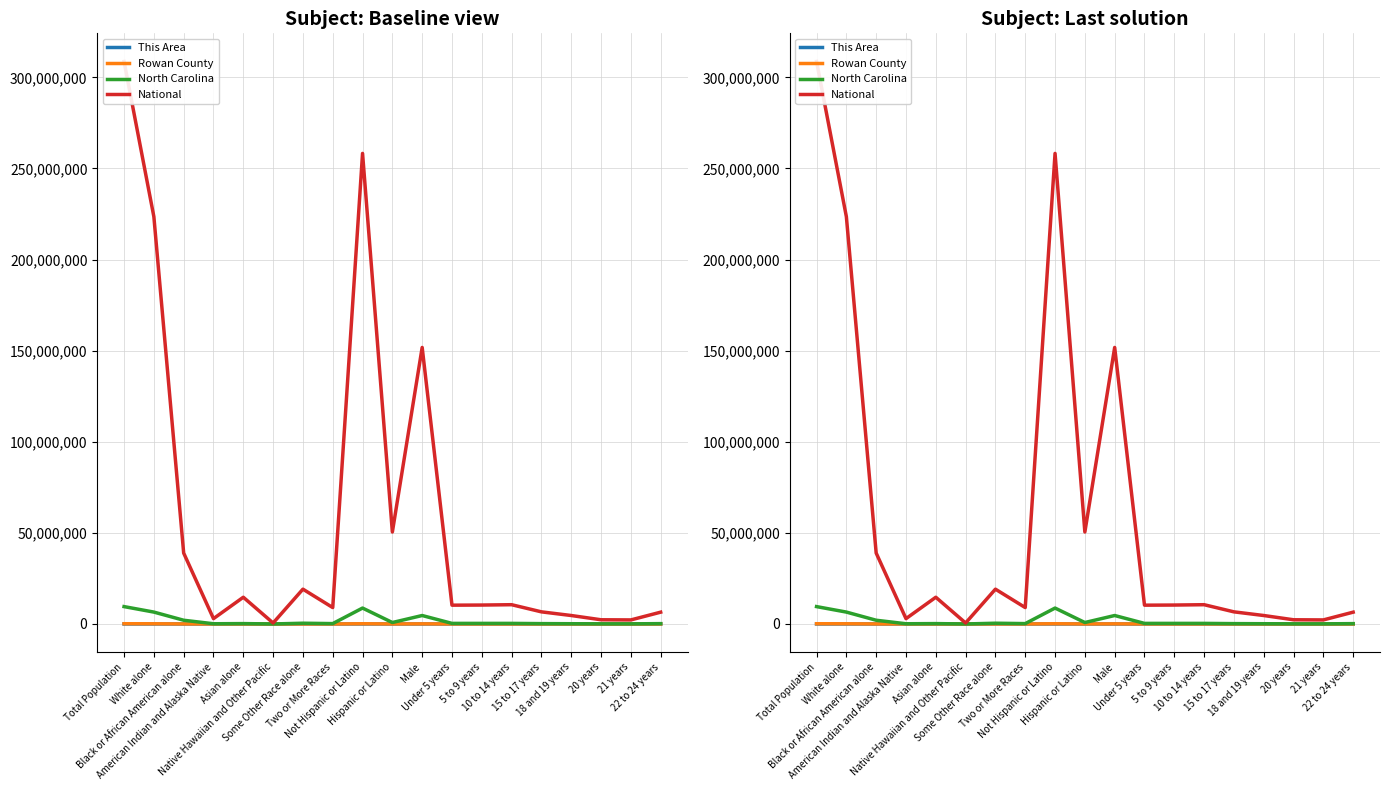

How many data points in National are above 10389638?

9